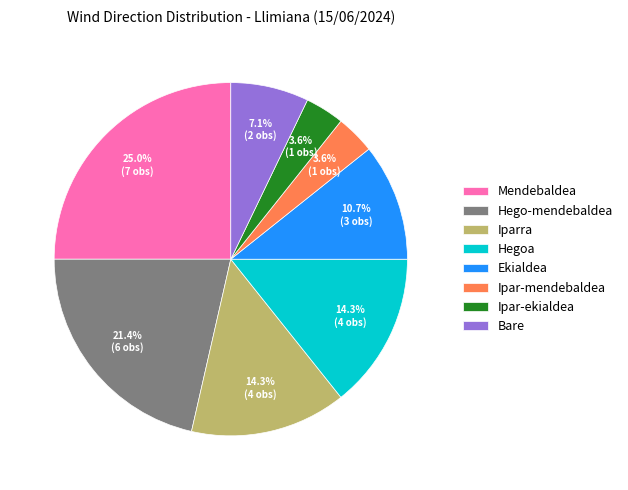

Which has a higher value, Mendebaldea or Ipar-ekialdea?

Mendebaldea